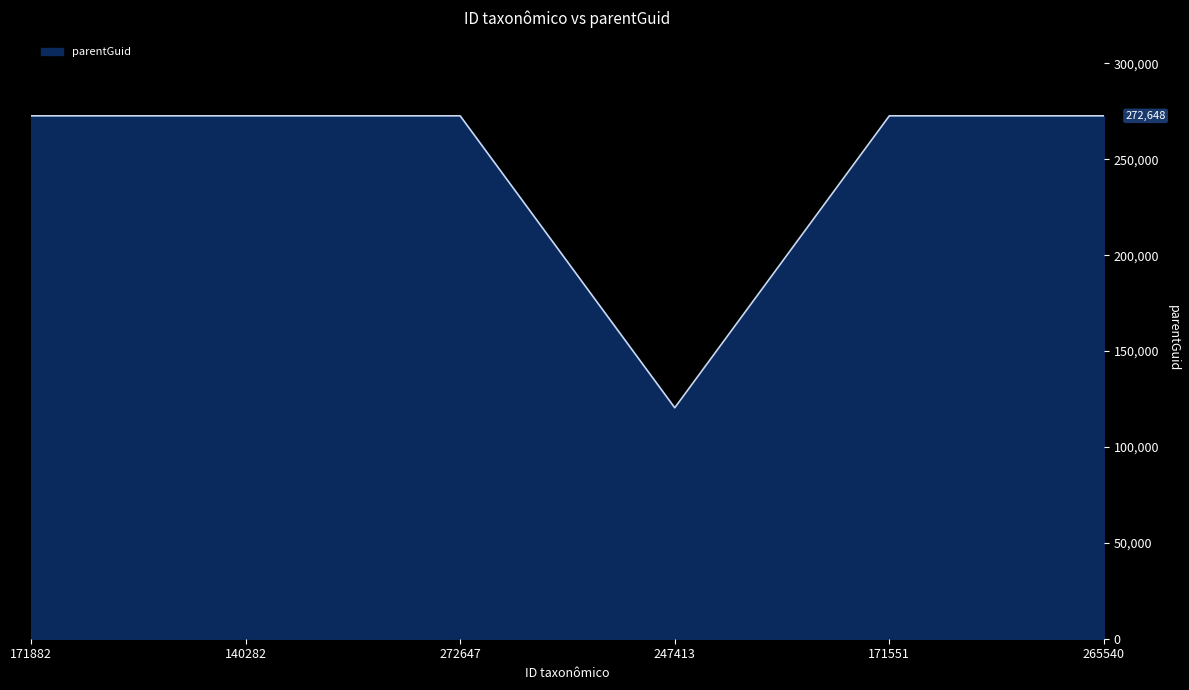

What is the difference between the maximum and minimum values?

152226